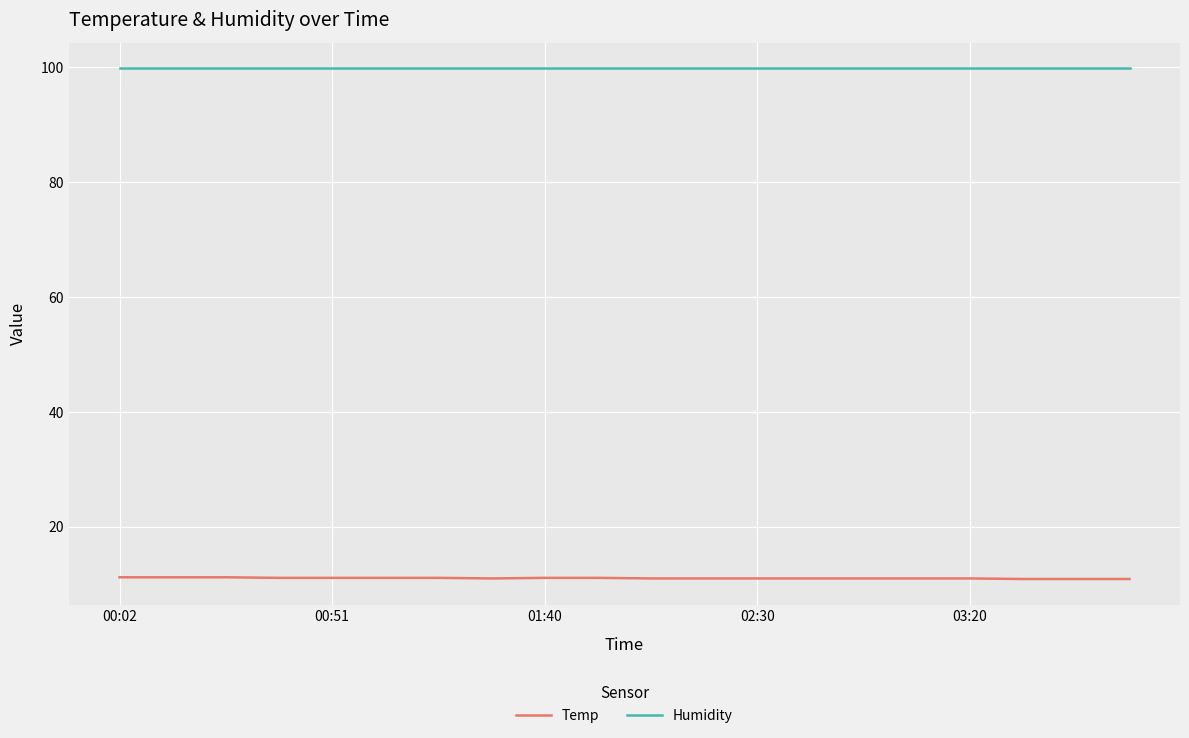

Which series has the largest total across all categories?

Humidity